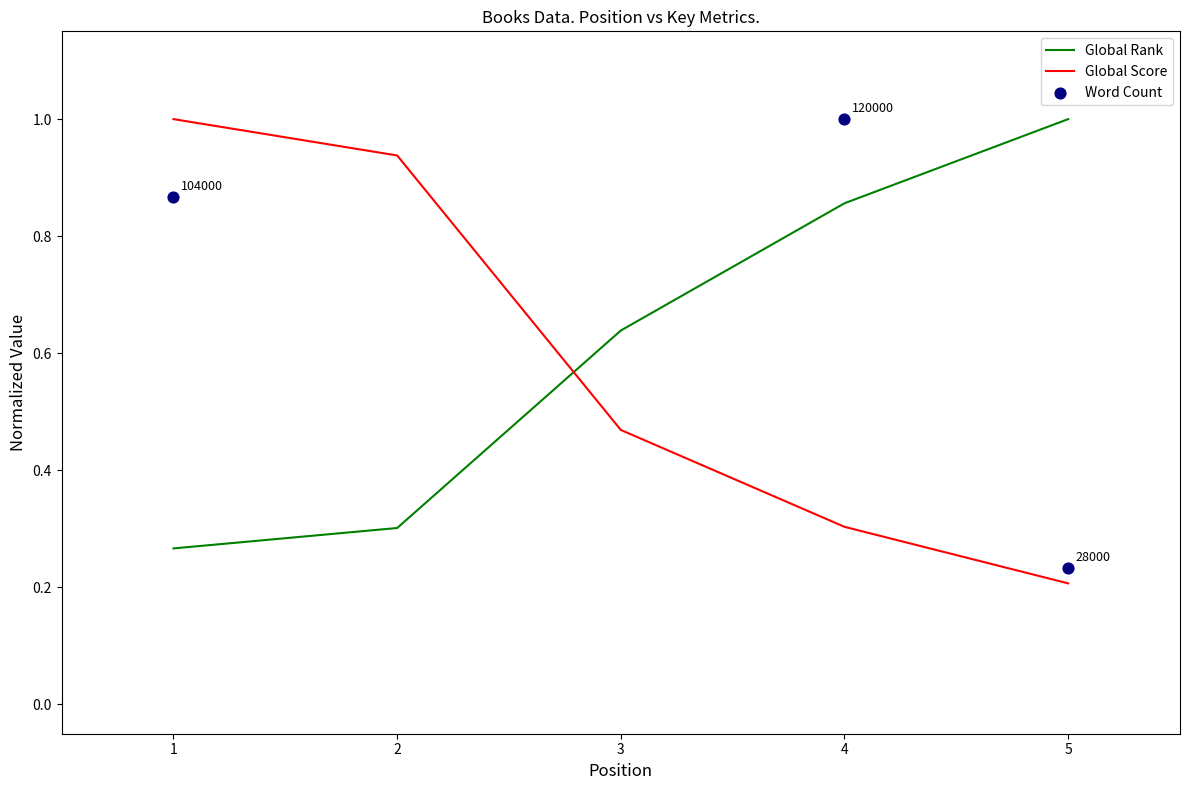

Which series reaches the maximum Y coordinate?

Global Rank